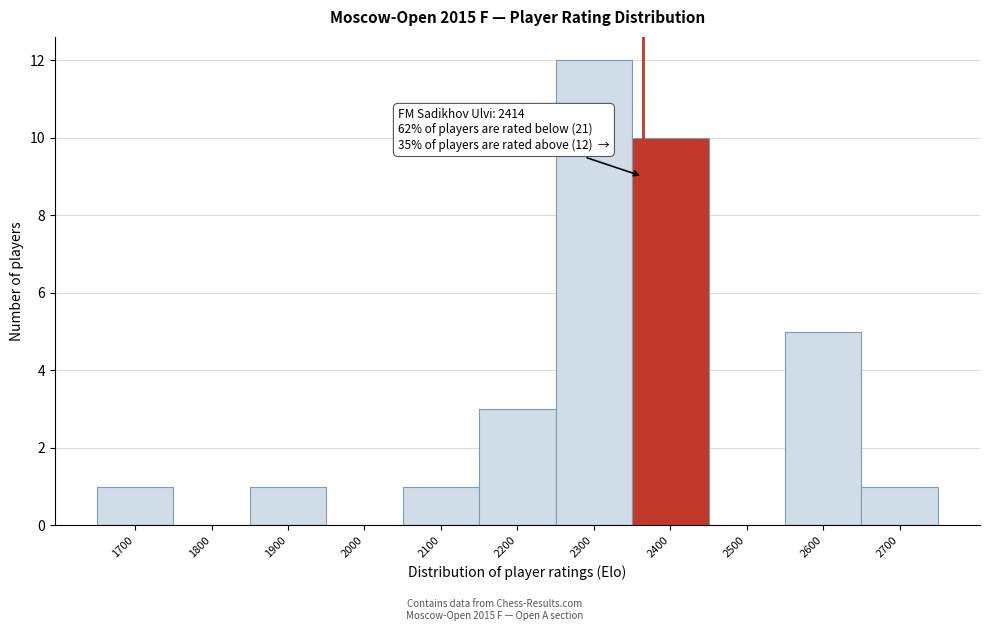

Reading left to right, what are all the values shown in this chart?

1700=1	1800=0	1900=1	2000=0	2100=1	2200=3	2300=12	2400=10	2500=0	2600=5	2700=1